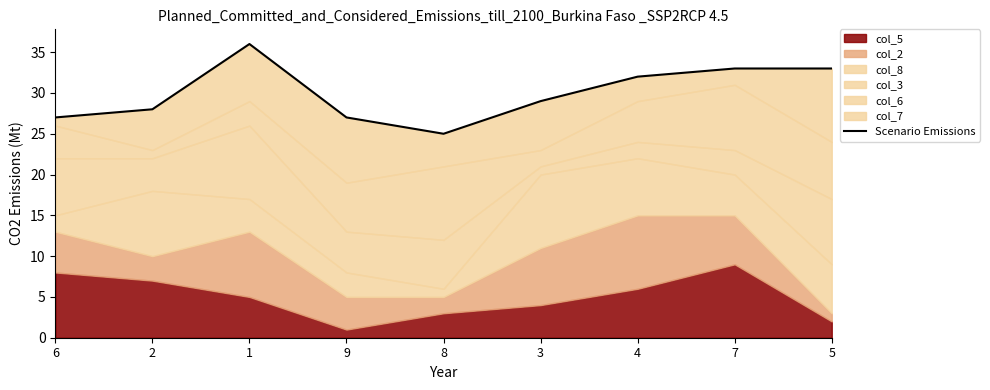

Where is the first local minimum?

8